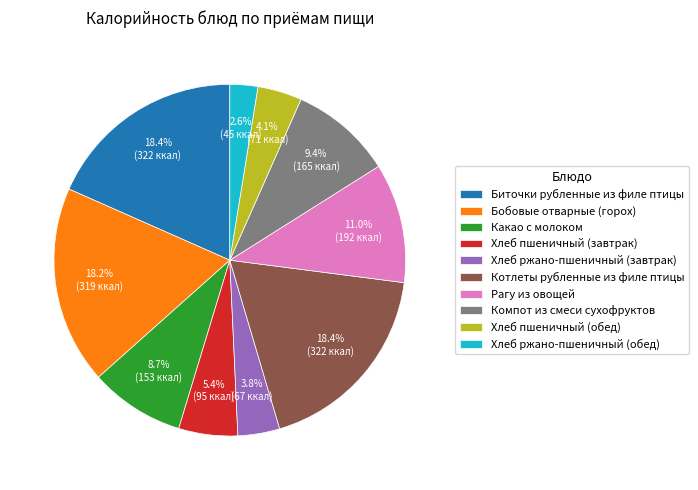

Is there any slice that represents more than half of the pie?

No